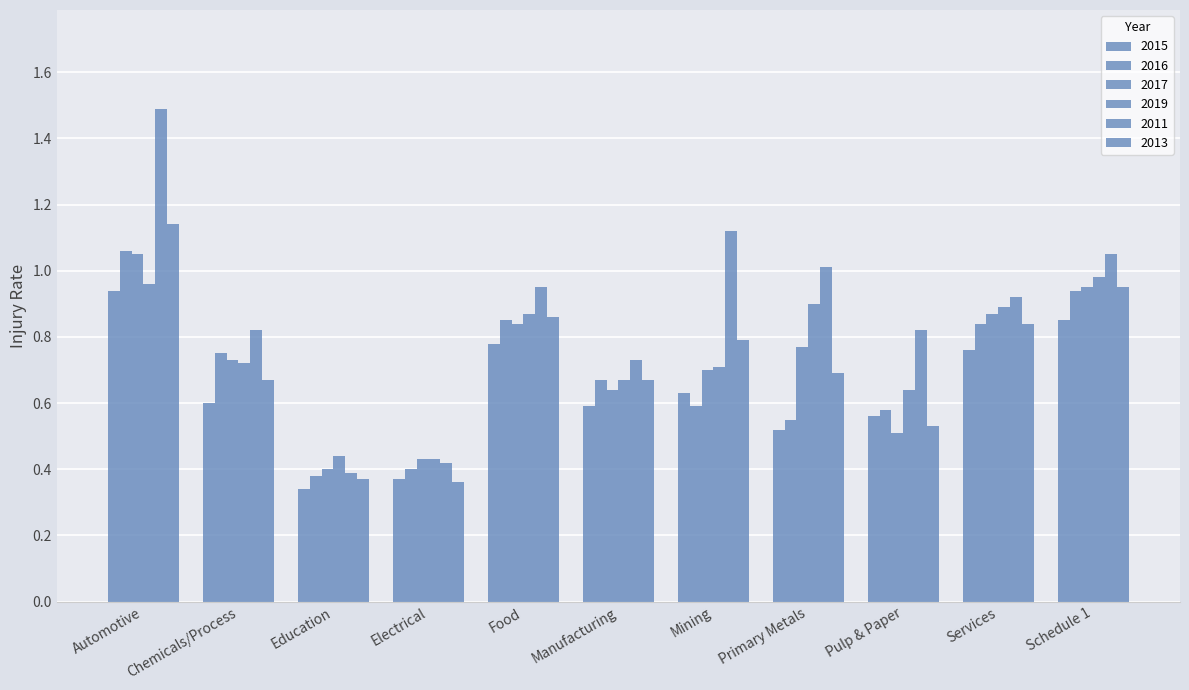

How many categories are shown in the chart?

11